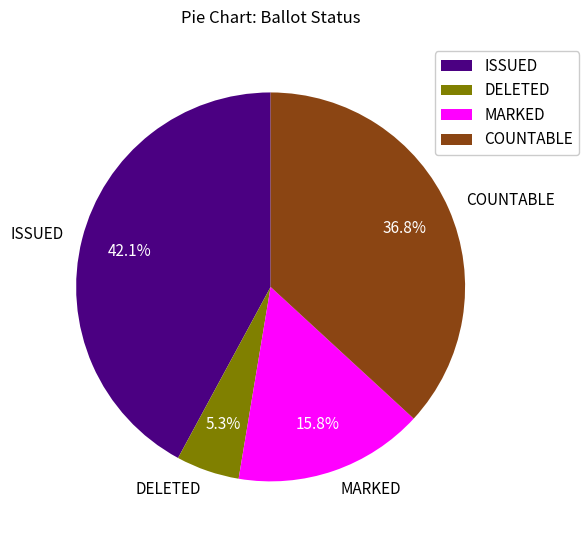

What is the largest slice in the pie chart?

ISSUED